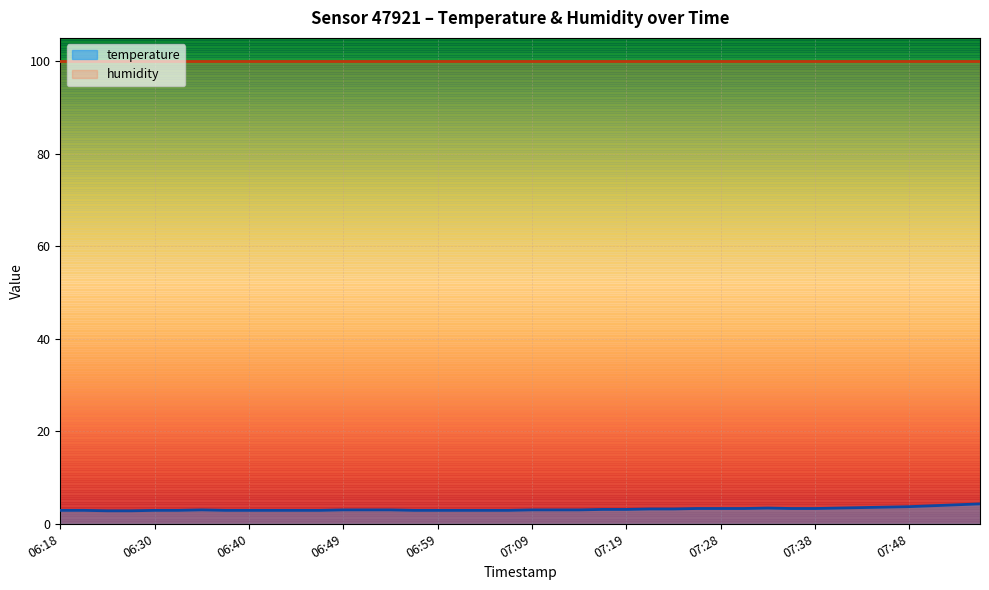

What is the ratio of the value at 07:43 to the value at 06:18?

1.2